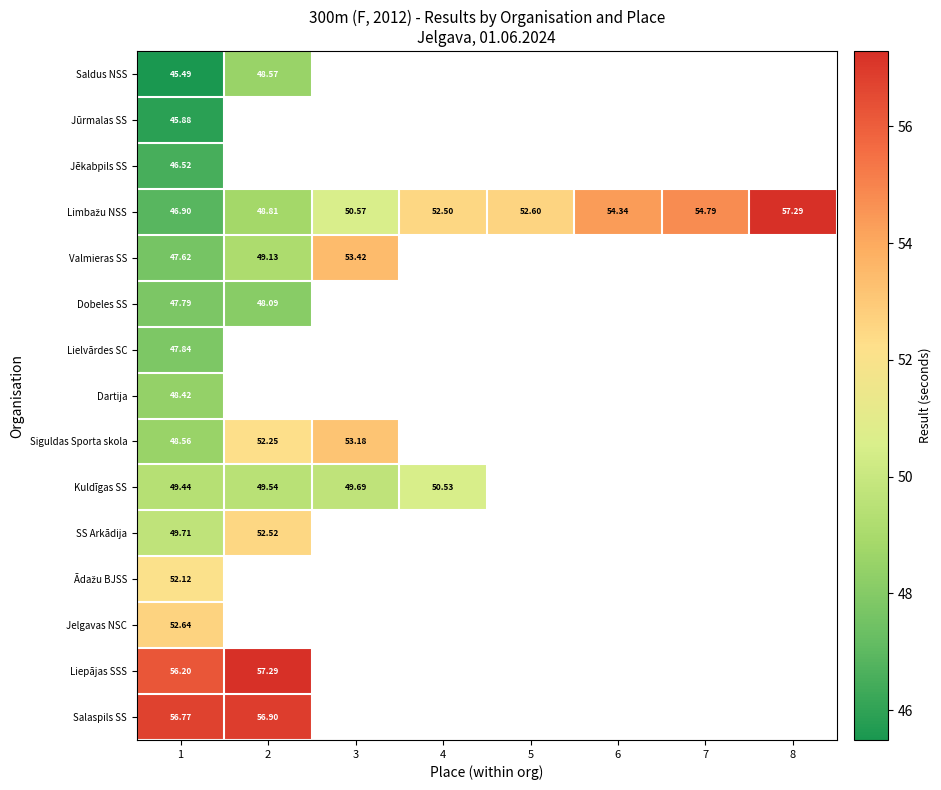

Which has a higher value, 7 or 8?

8